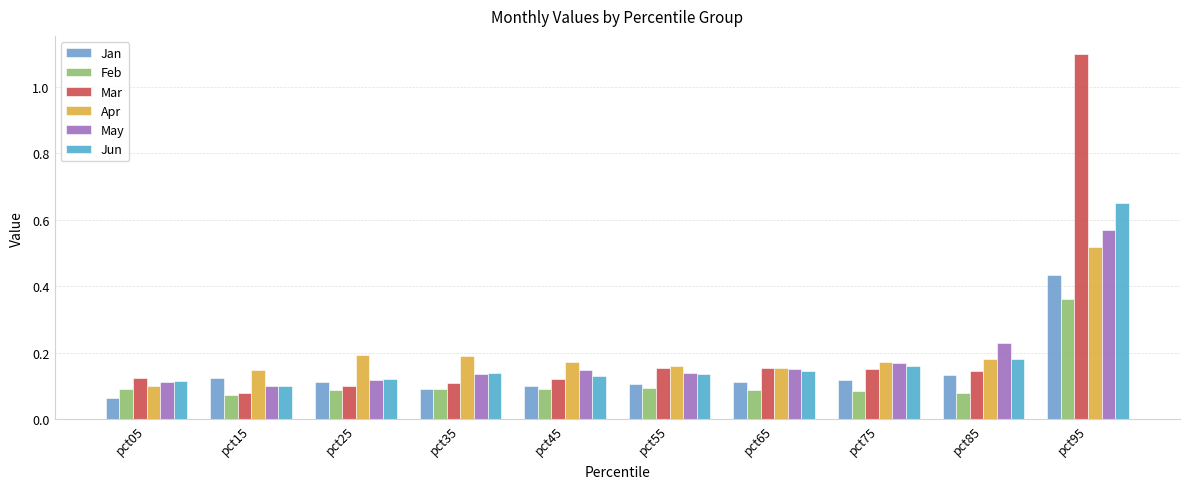

What is the approximate value of Feb at pct55?

0.1